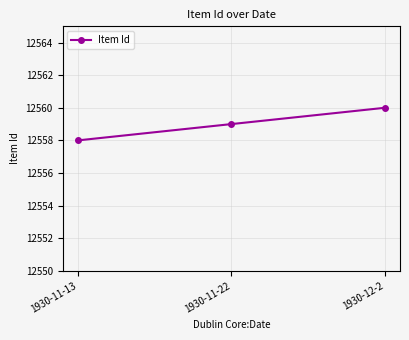

At which label is the value closest to 12559?

1930-11-22